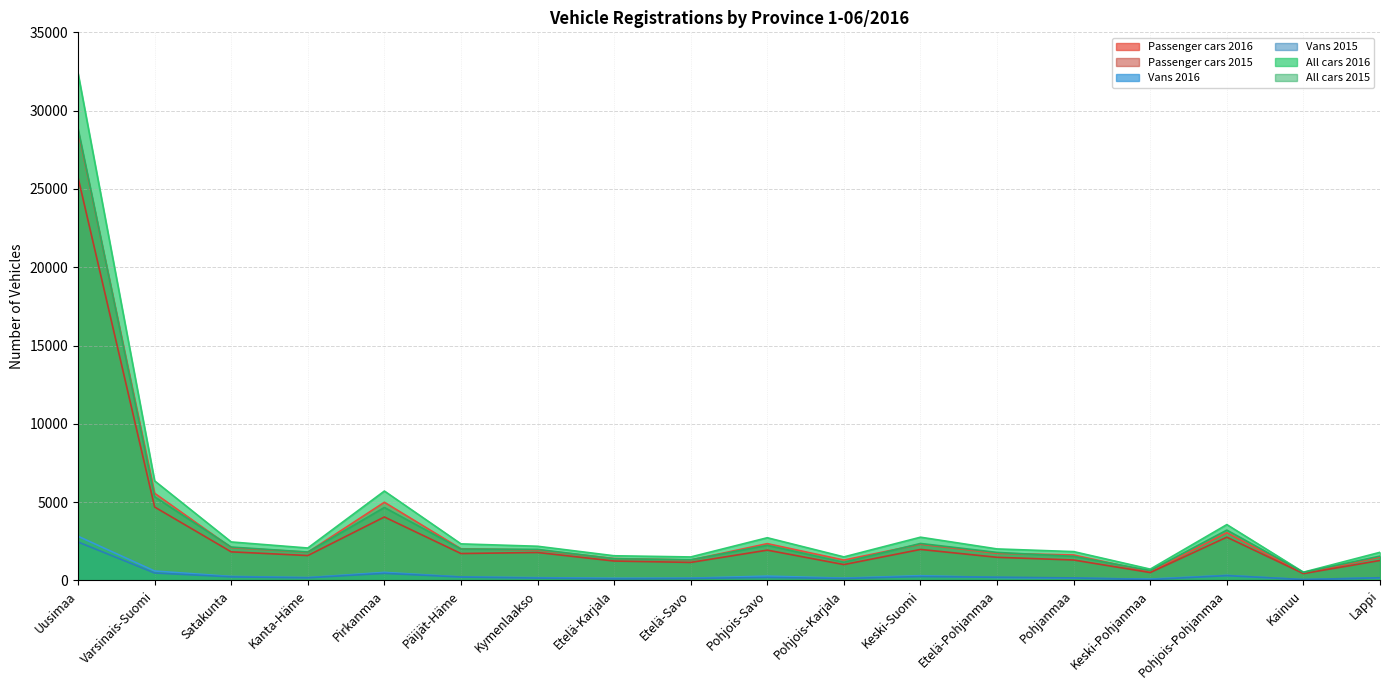

Which has a higher value, Keski-Suomi or Pohjois-Pohjanmaa?

Pohjois-Pohjanmaa